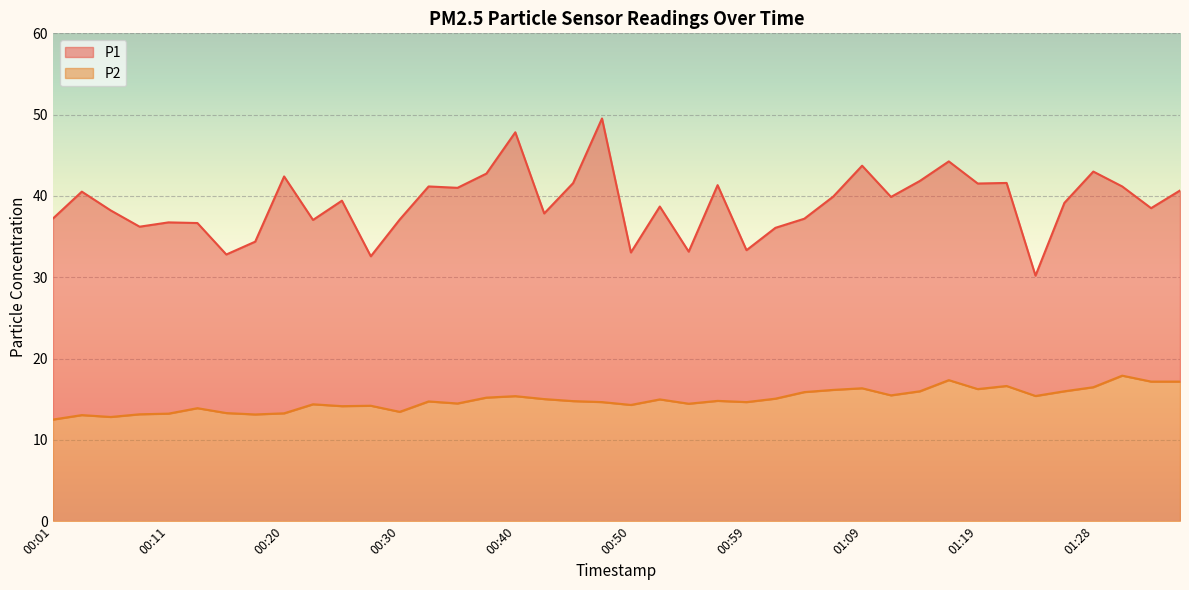

What is the sum of all P1 values?

1561.3